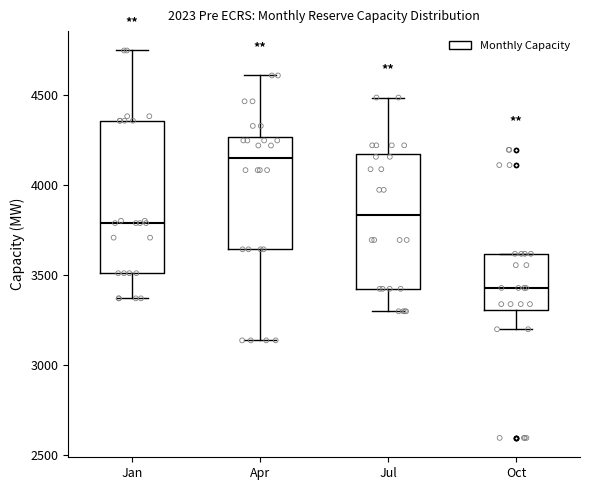

Reading left to right, transcribe this box plot: for each box, give where its median line is, the range the box spans, and where its two whiskers end, as read against the y-axis. The values are not printed on the chart, so give them approximately, as read against the axis.

Jan: median 3800, box 3500 to 4350, whiskers 3350 to 4750
Apr: median 4150, box 3650 to 4250, whiskers 3150 to 4600
Jul: median 3850, box 3400 to 4150, whiskers 3300 to 4500
Oct: median 3450, box 3300 to 3600, whiskers 3200 to 3600